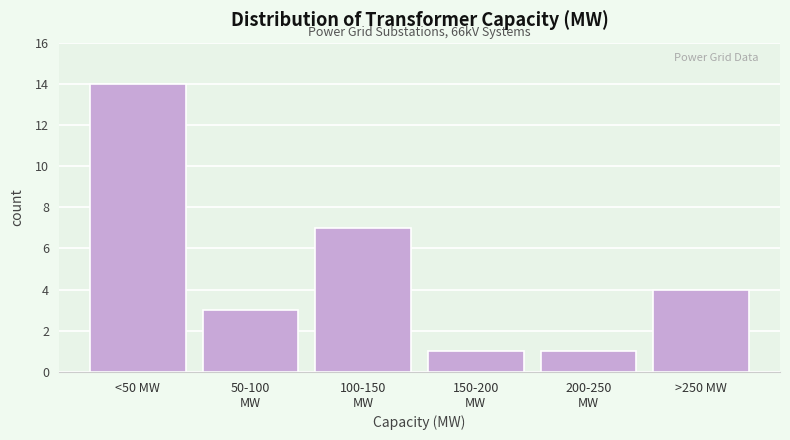

Reading left to right, list all the values displayed in this chart.

14	3	7	1	1	4